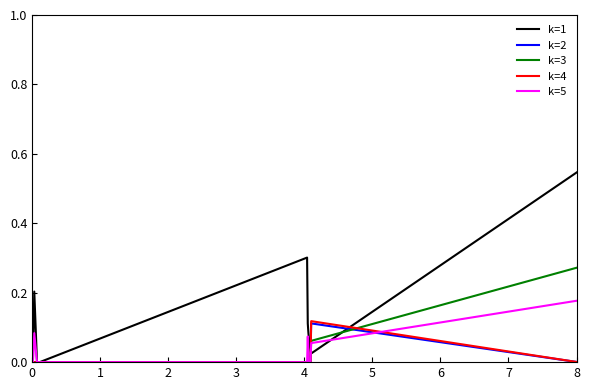

Which series has the largest total across all categories?

k=1